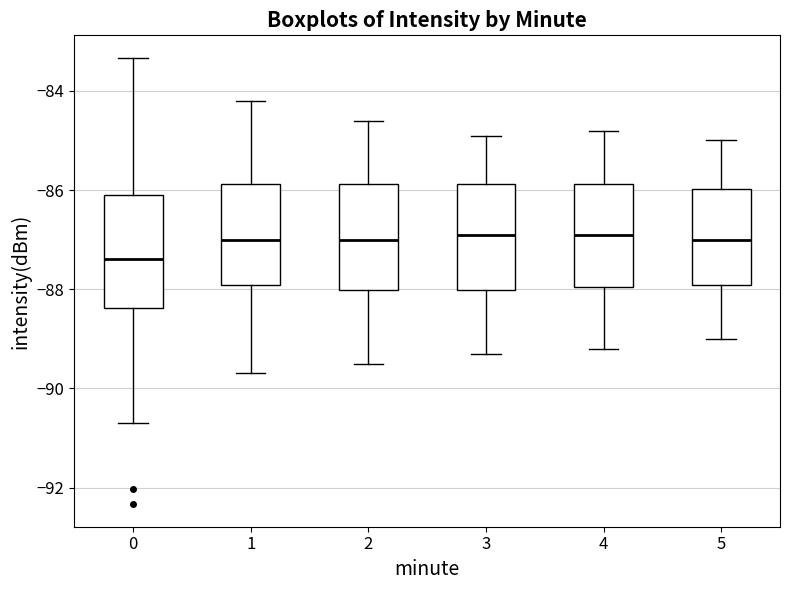

Reading left to right, read every box against the y-axis: the position of its median line, the range the box covers, and the ends of its whiskers. The values are not printed on the chart, so give them approximately, as read against the axis.

0: median -87.4, box -88.4 to -86.2, whiskers -90.6 to -83.4
1: median -87.0, box -88.0 to -85.8, whiskers -89.6 to -84.2
2: median -87.0, box -88.0 to -85.8, whiskers -89.4 to -84.6
3: median -86.8, box -88.0 to -85.8, whiskers -89.2 to -84.8
4: median -86.8, box -88.0 to -85.8, whiskers -89.2 to -84.8
5: median -87.0, box -88.0 to -86.0, whiskers -89.0 to -85.0